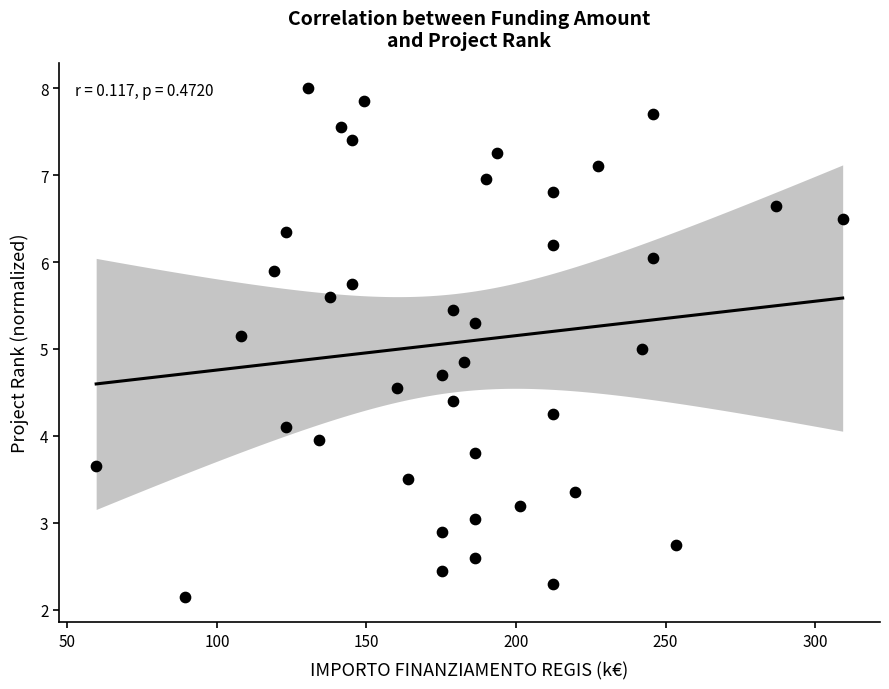

What is the range of X values (max minus min)?

249.6